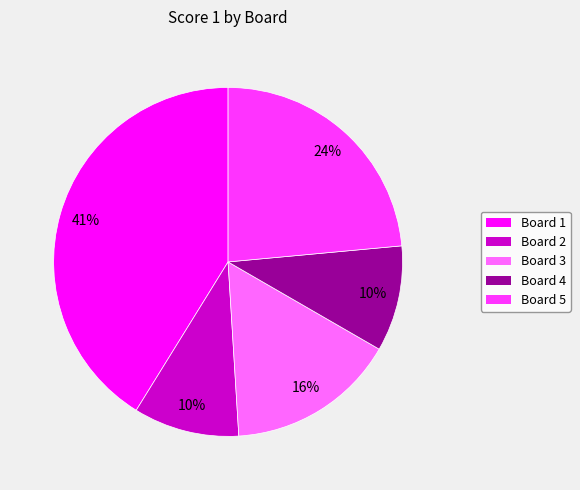

To the nearest percent, what is the difference between the largest and smallest slice percentages?

31%